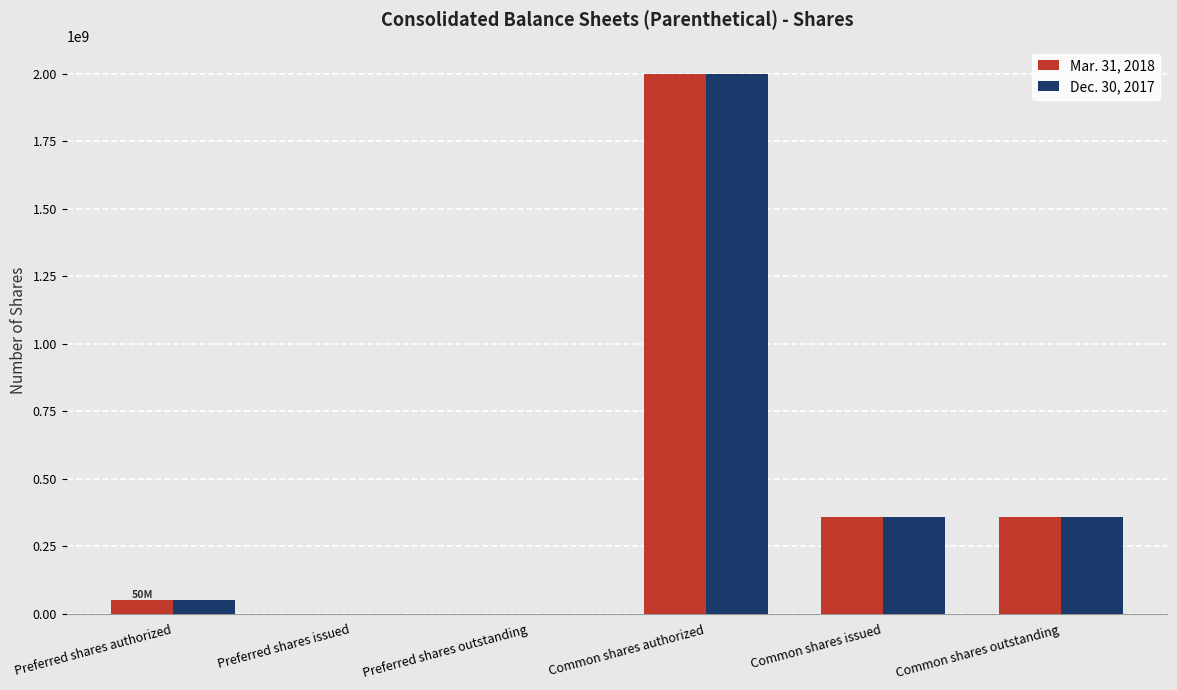

How many groups of bars are there?

6